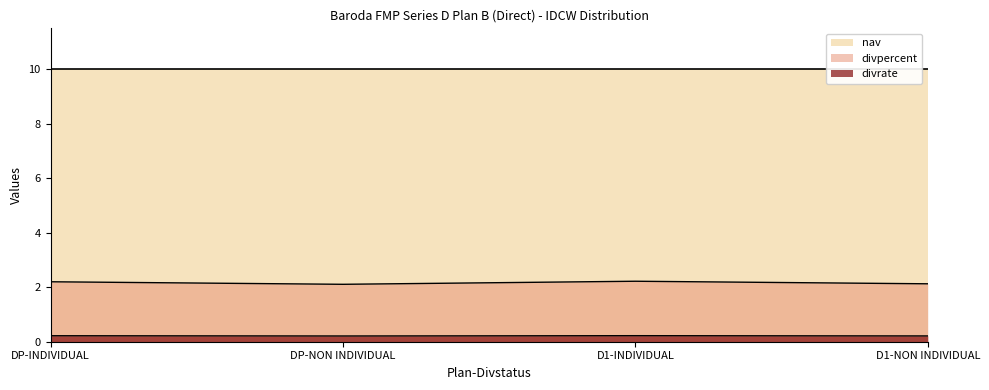

Where is divpercent nearest to the value 0?

DP-NON INDIVIDUAL